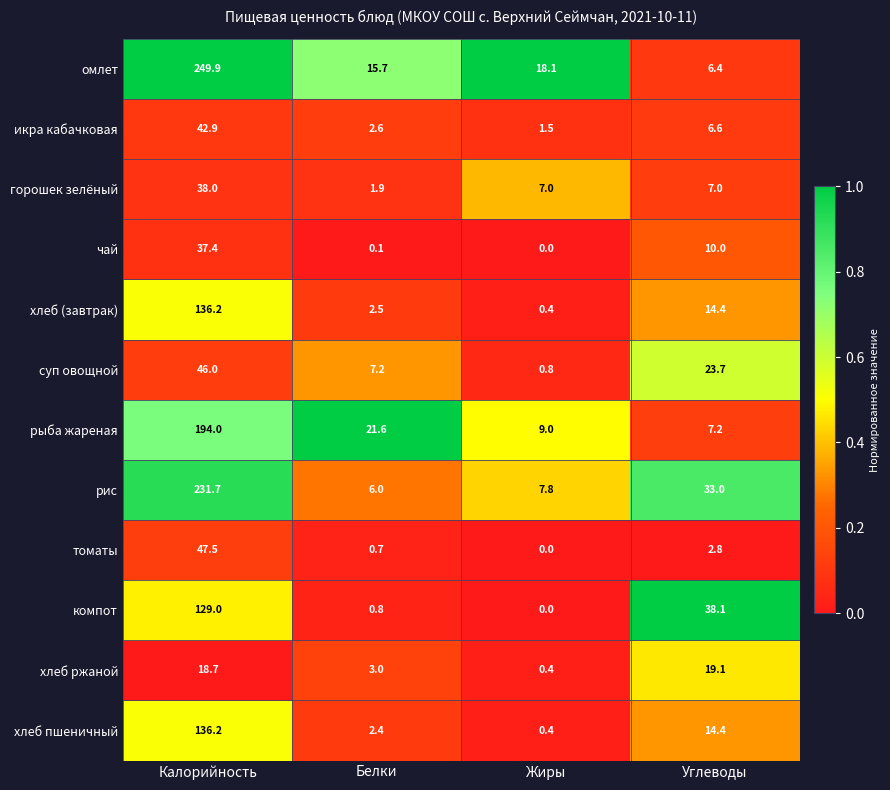

Which series has the largest total across all categories?

омлет